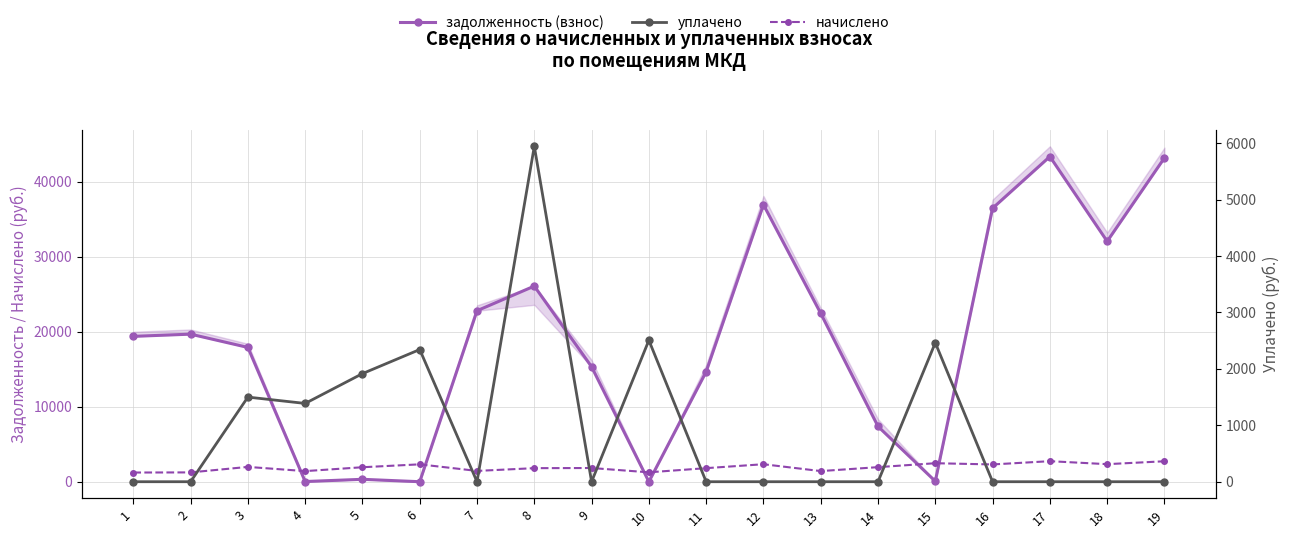

Where is the first local maximum for уплачено?

3